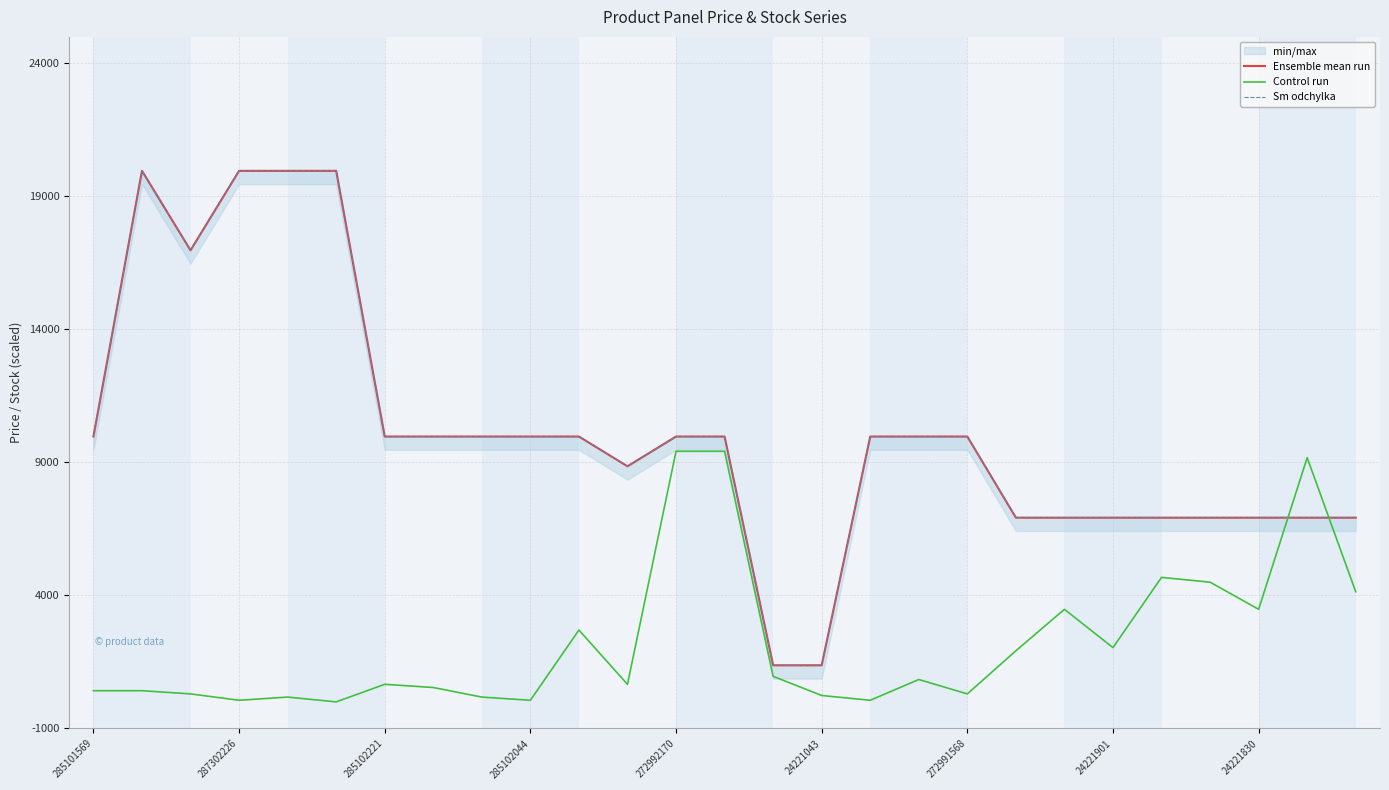

What is the maximum value for Ensemble mean run?

19964.2